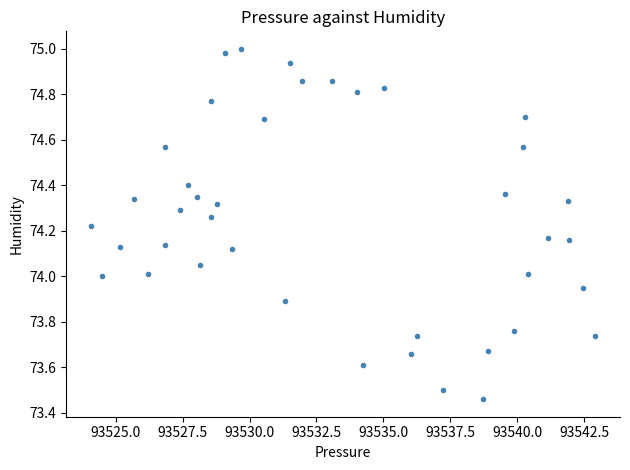

What is the range of Y values (max minus min)?

1.5